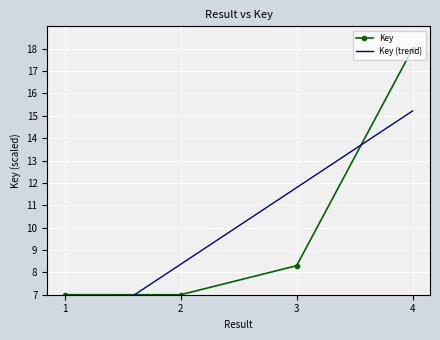

What is the difference between the maximum and minimum values in the Key (trend) series?

10.3